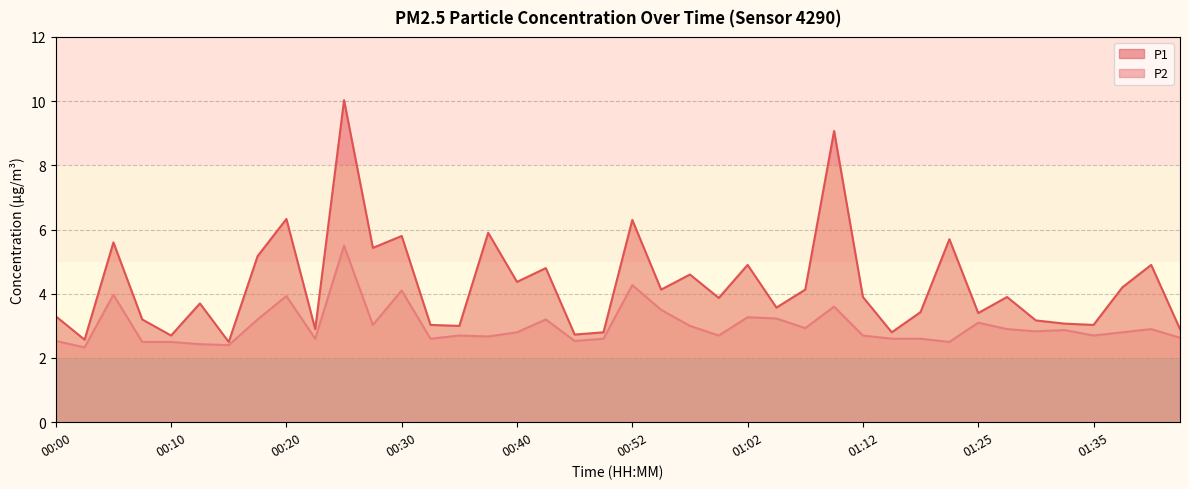

Which series has the largest range (max minus min)?

P1